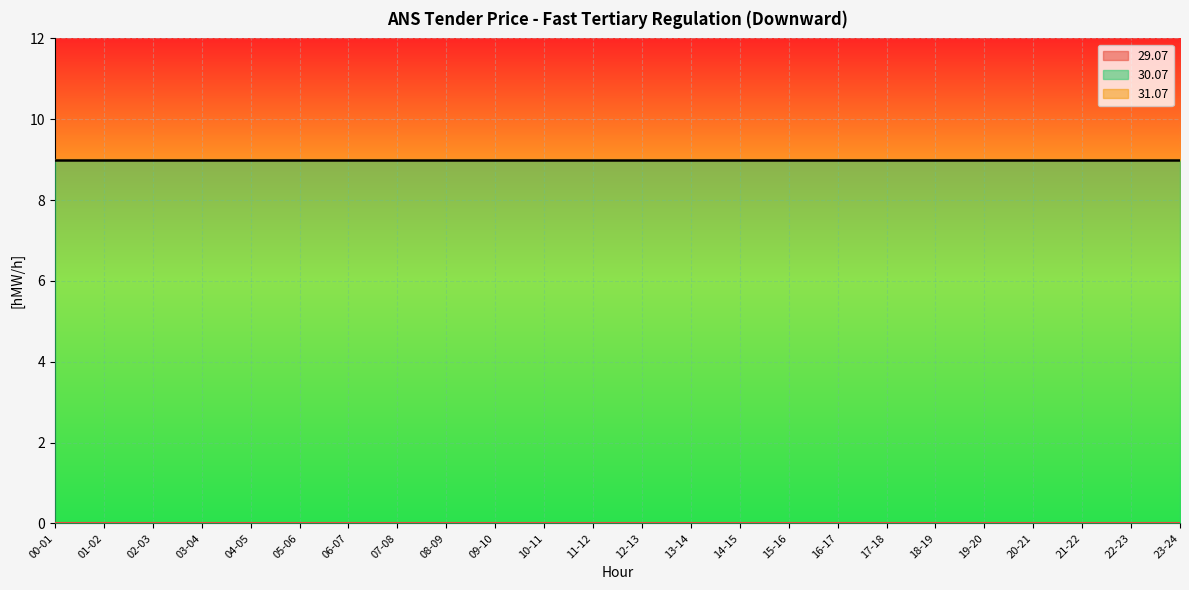

True or false: 29.07 has a value of 0 at 18-19.

True